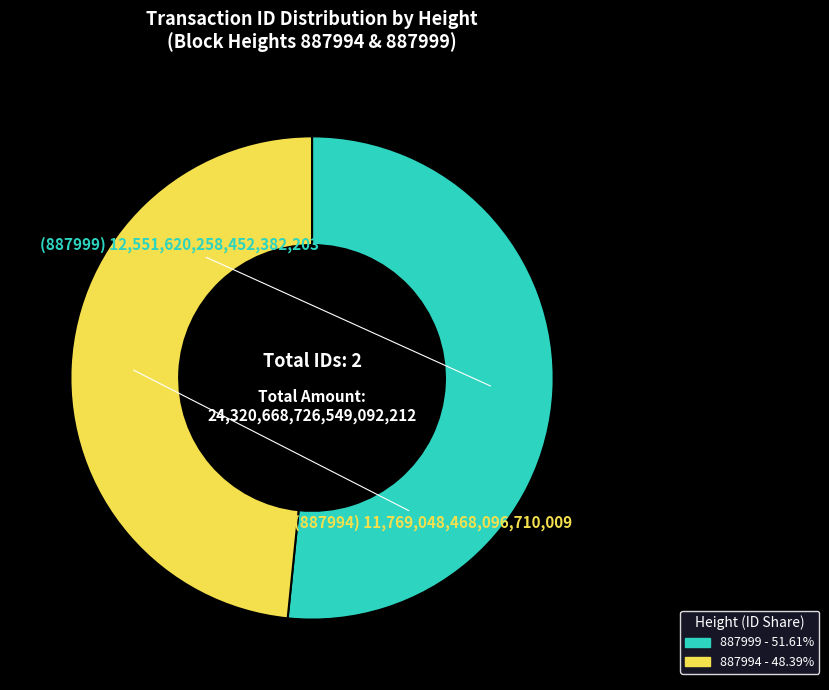

Is the sum of 887994 and 887999 greater than half?

Yes